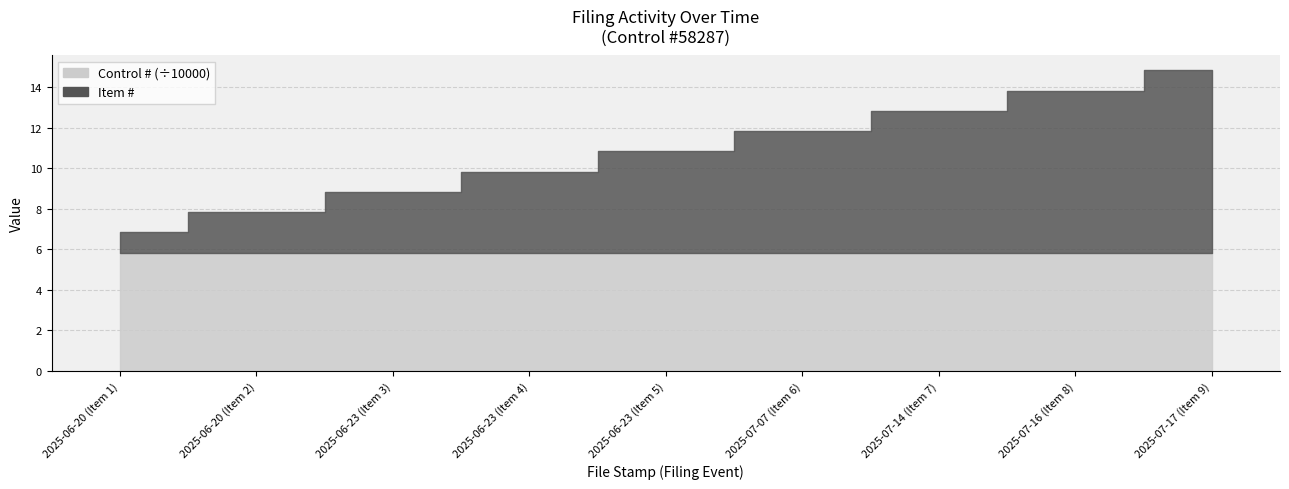

What position from the right is 2025-07-16 (Item 8)?

2